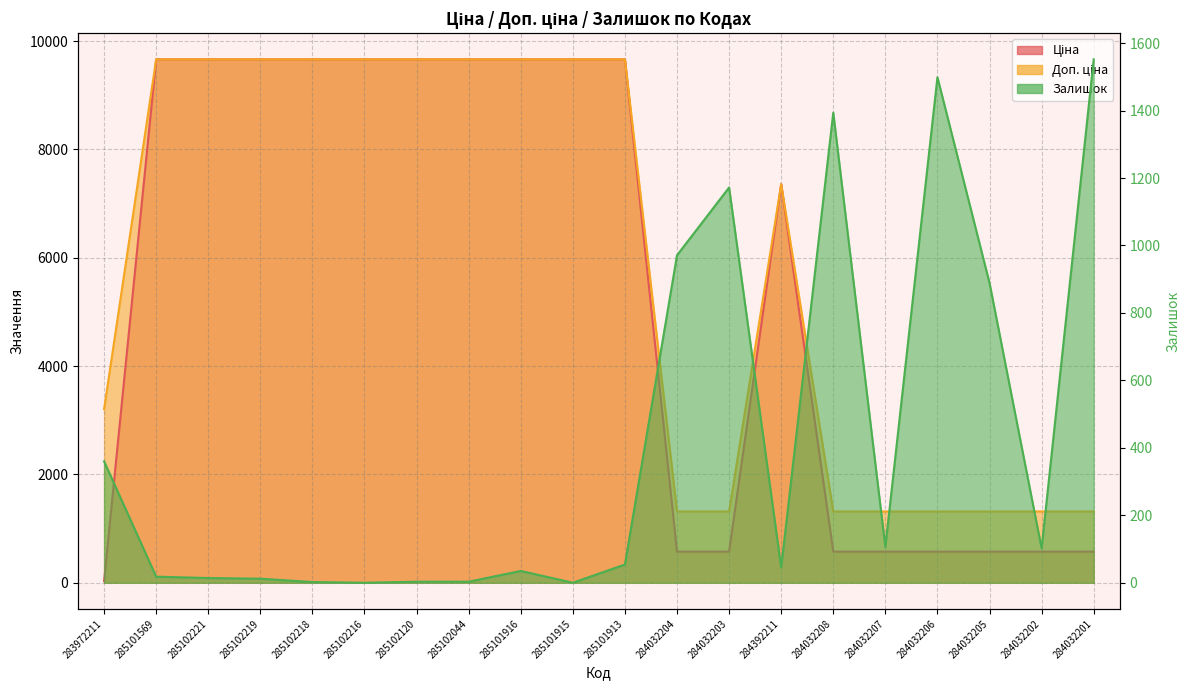

Count the number of categories in the chart.

20